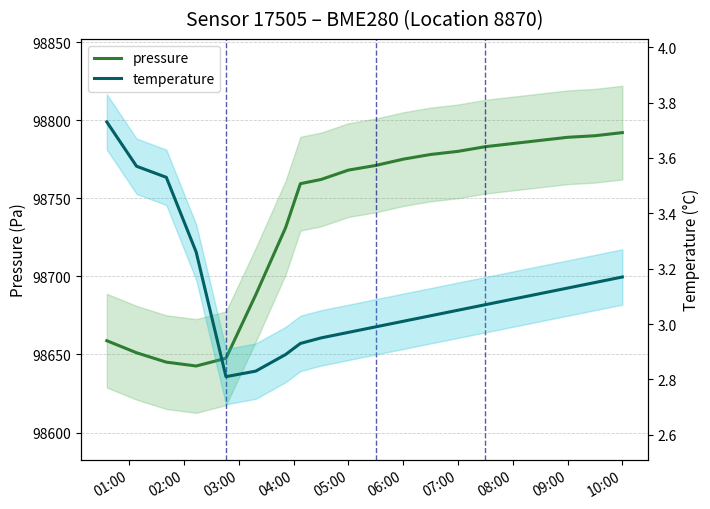

What is the difference between the pressure values at 07:00 and 06:00?

5.0